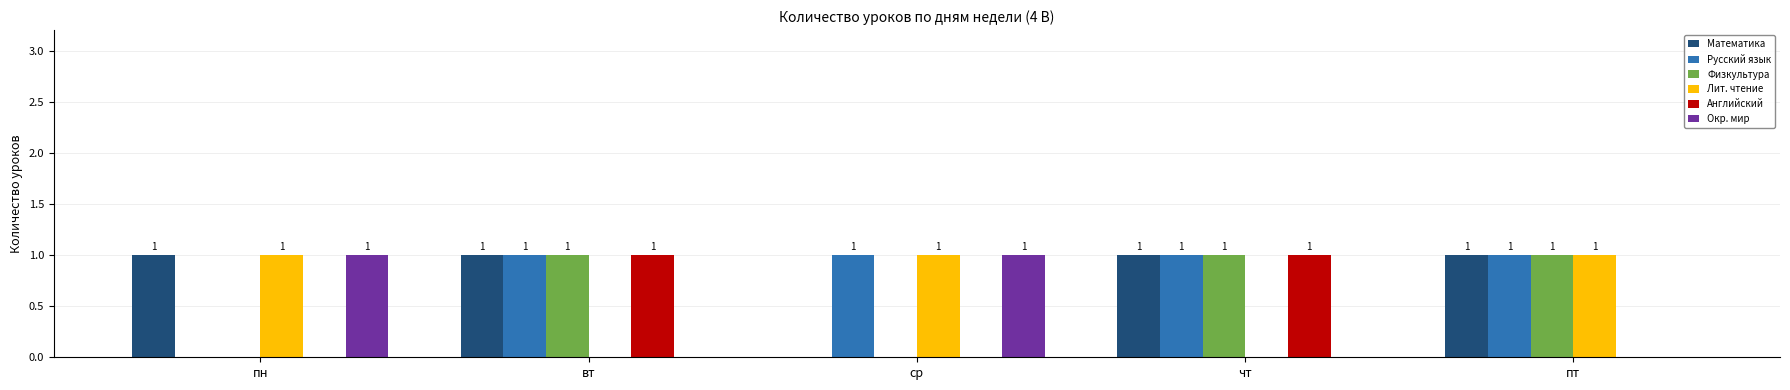

Reading left to right, what are all the values shown in this chart?

Математика: 1	1	0	1	1
Русский язык: 0	1	1	1	1
Физкультура: 0	1	0	1	1
Лит. чтение: 1	0	1	0	1
Английский: 0	1	0	1	0
Окр. мир: 1	0	1	0	0